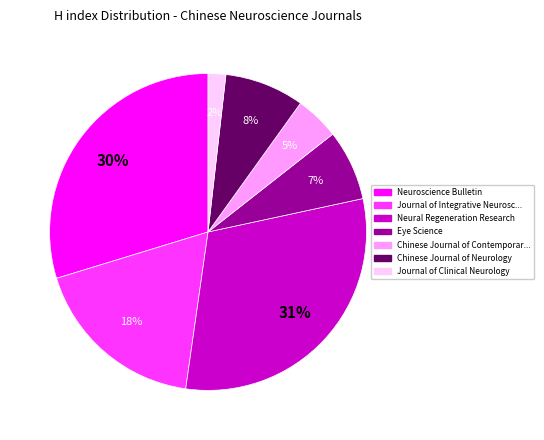

Count the number of slices in the pie.

7